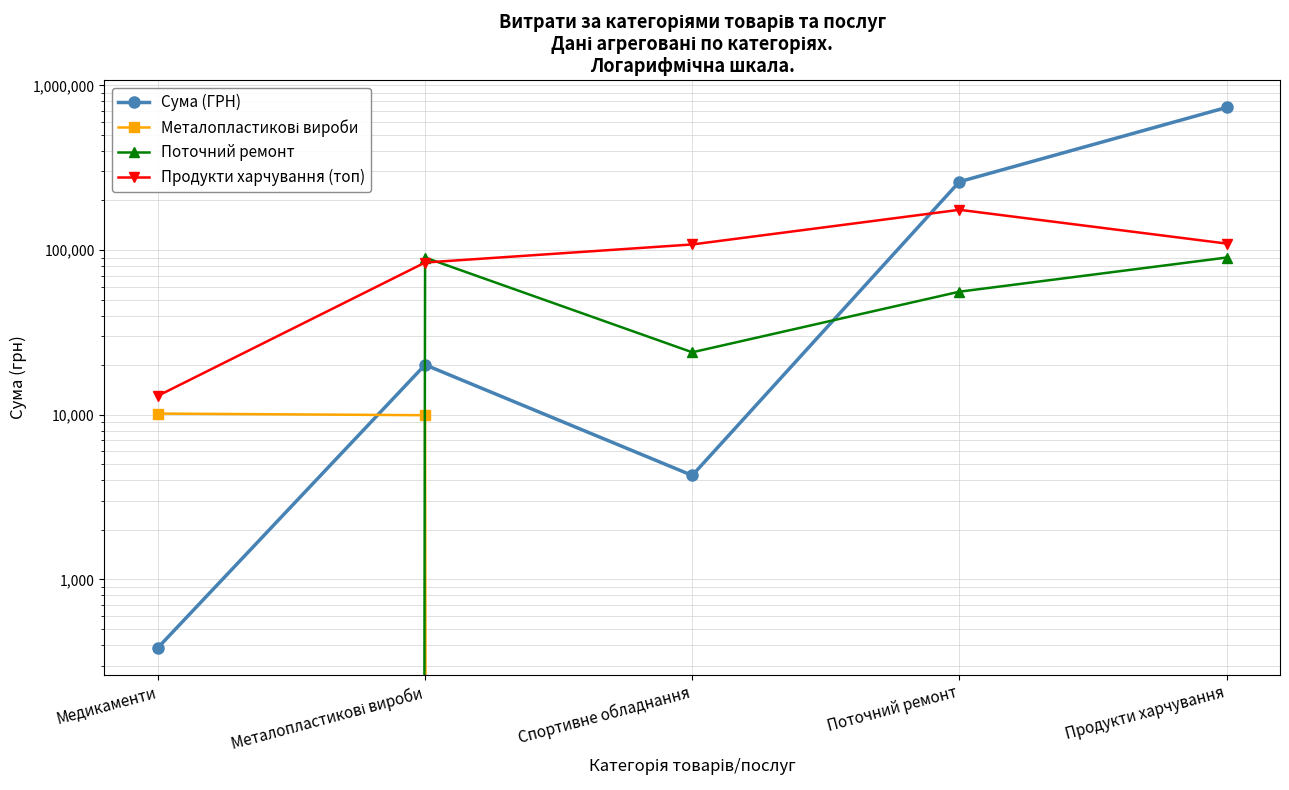

True or false: Сума (ГРН) has more than 0 interior local peaks.

True